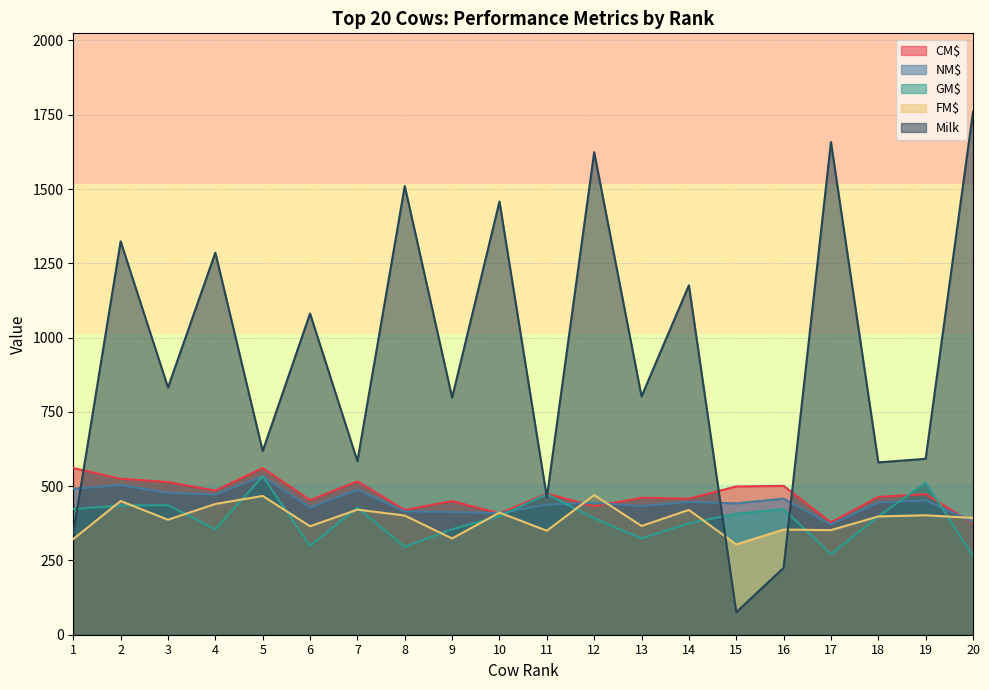

How many lines are shown in the chart?

5